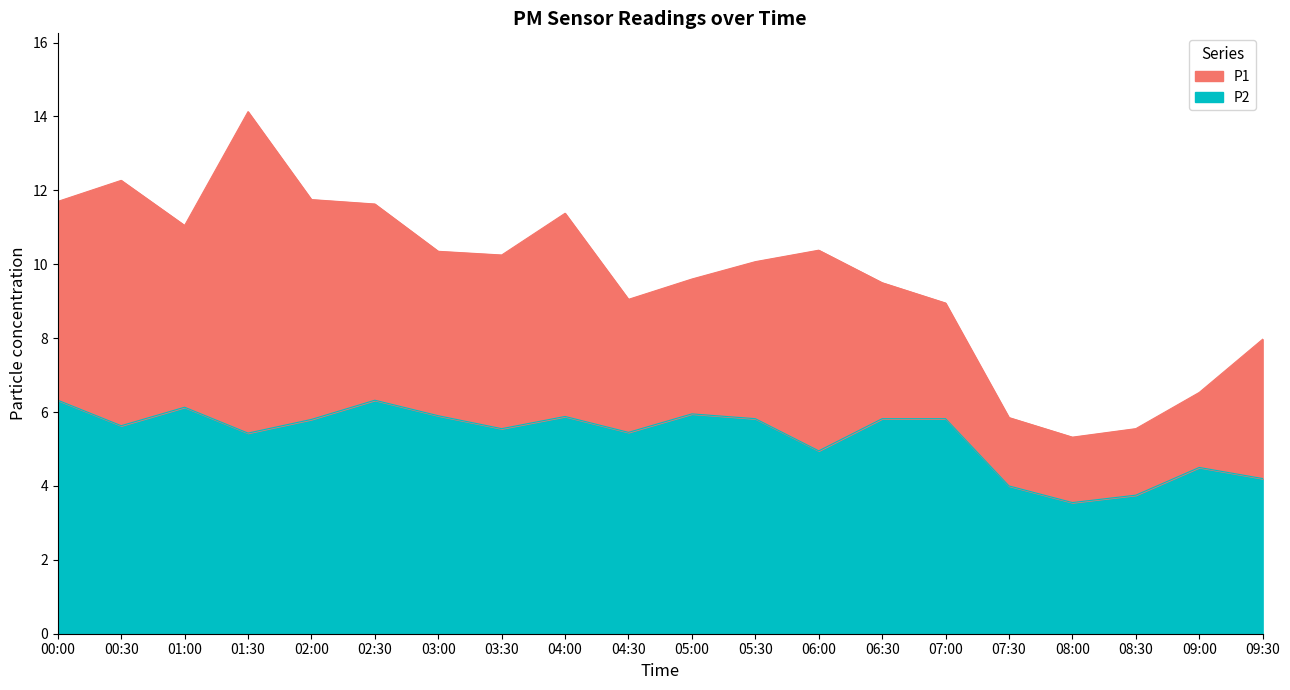

What position from the left is 06:30?

14